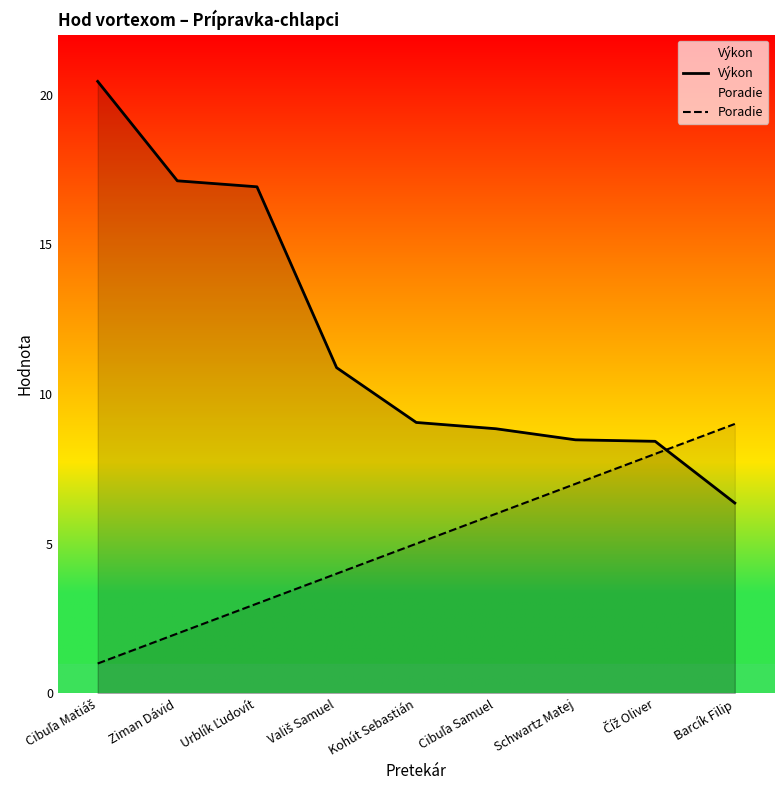

What is the average value of the Poradie series?

5.0